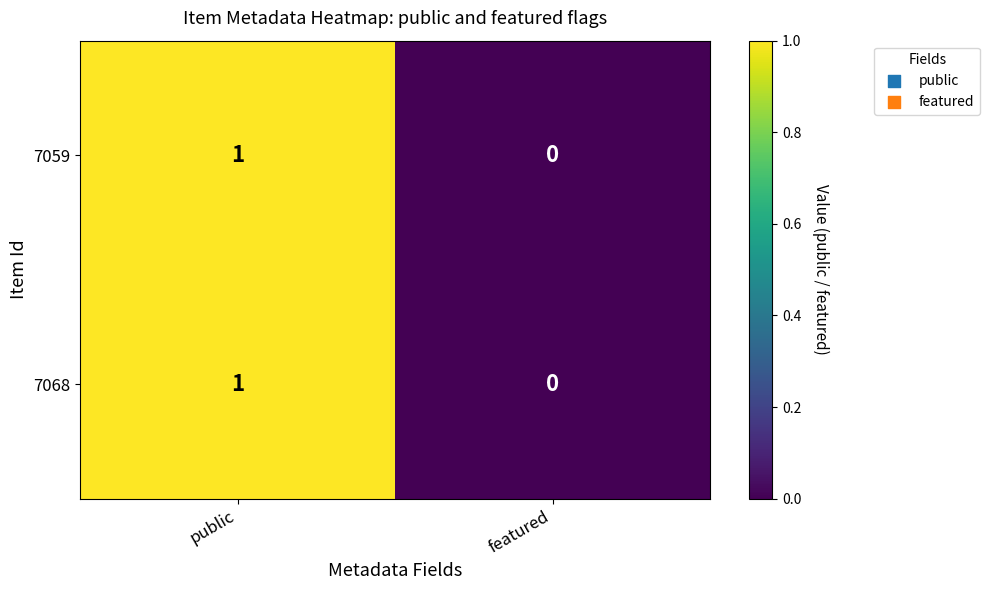

How many values in the 7059 series are below 1?

1